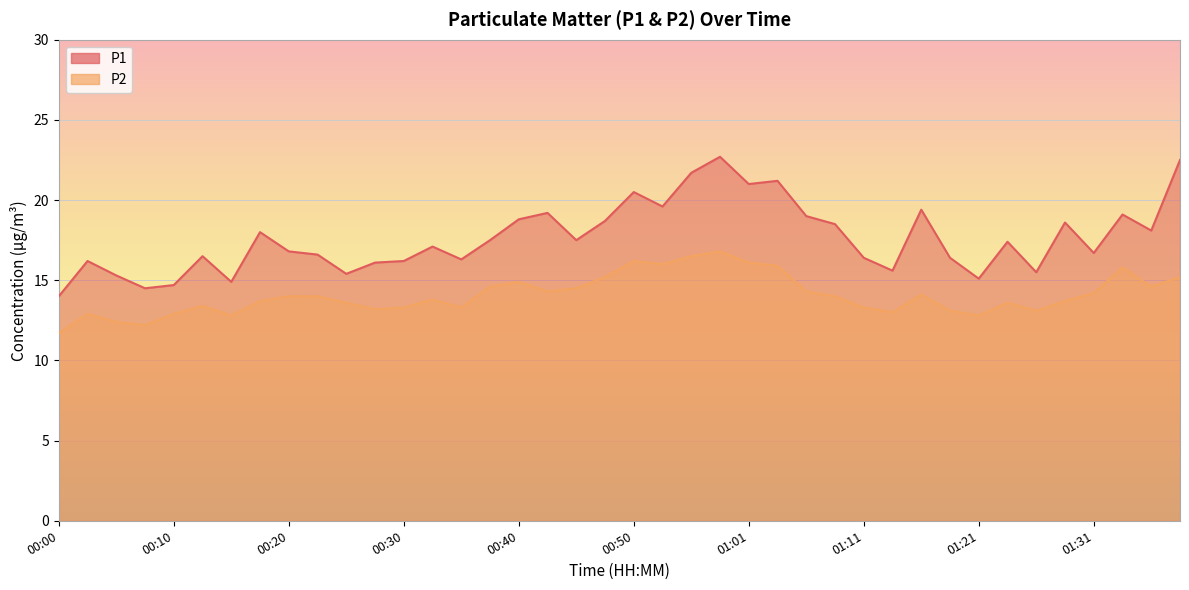

True or false: P2 and P1 intersect in this chart.

False